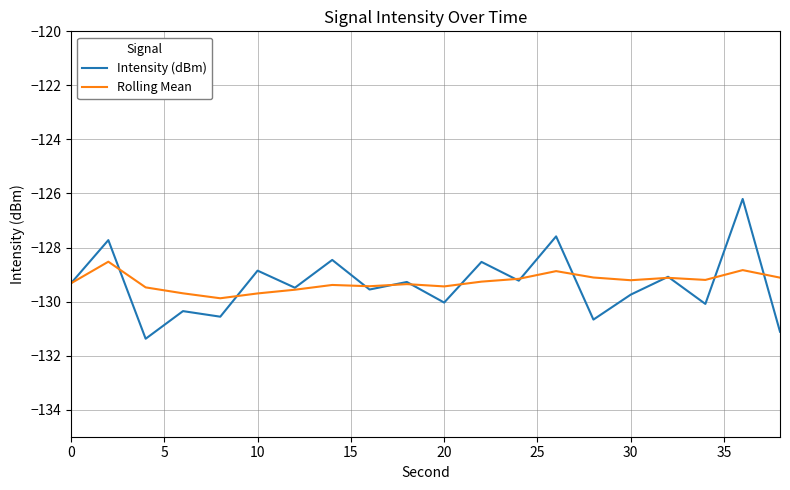

What is the greatest value displayed?

-126.2